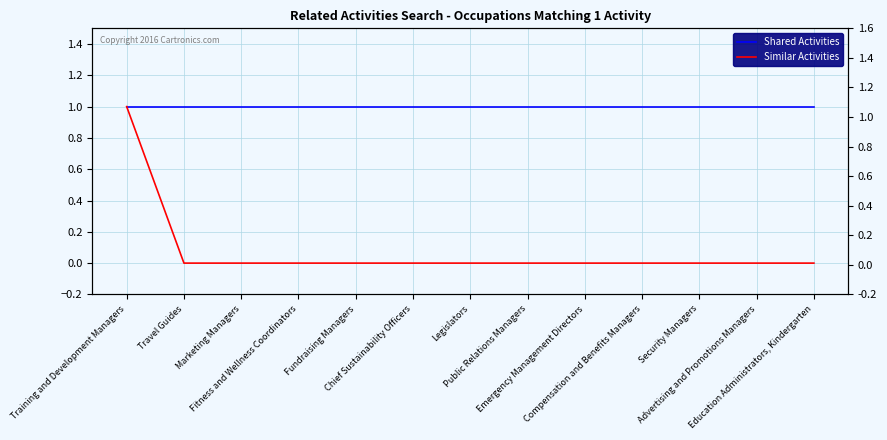

Rank the series by their maximum value, from lowest to highest.

Shared Activities, Similar Activities